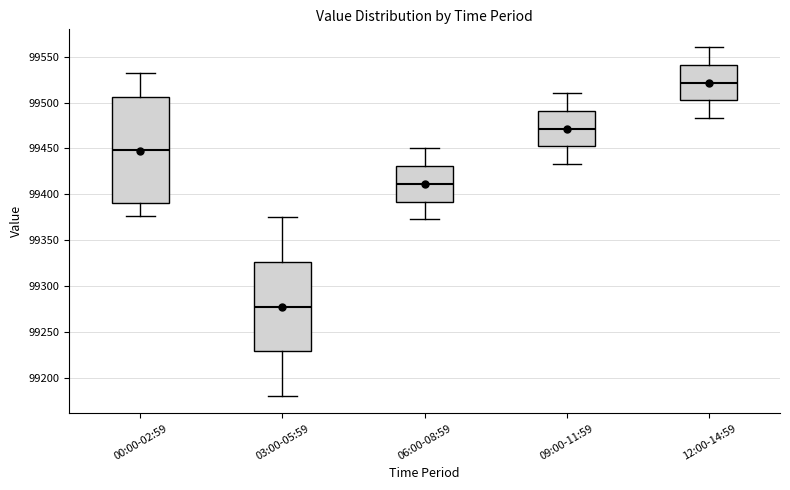

Which box's median line is the highest?

12:00-14:59